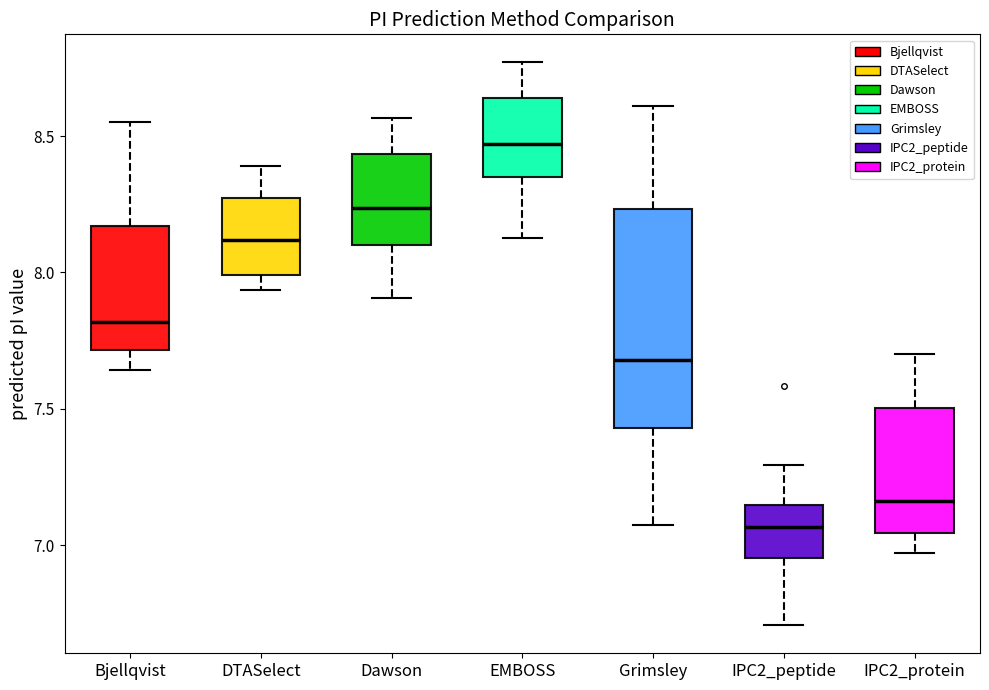

Reading left to right, transcribe this box plot: for each box, give where its median line is, the range the box spans, and where its two whiskers end, as read against the y-axis. The values are not printed on the chart, so give them approximately, as read against the axis.

Bjellqvist: median 7.80, box 7.70 to 8.15, whiskers 7.65 to 8.55
DTASelect: median 8.10, box 8.00 to 8.25, whiskers 7.95 to 8.40
Dawson: median 8.25, box 8.10 to 8.45, whiskers 7.90 to 8.55
EMBOSS: median 8.45, box 8.35 to 8.65, whiskers 8.15 to 8.75
Grimsley: median 7.70, box 7.45 to 8.25, whiskers 7.05 to 8.60
IPC2_peptide: median 7.05, box 6.95 to 7.15, whiskers 6.70 to 7.30
IPC2_protein: median 7.15, box 7.05 to 7.50, whiskers 6.95 to 7.70